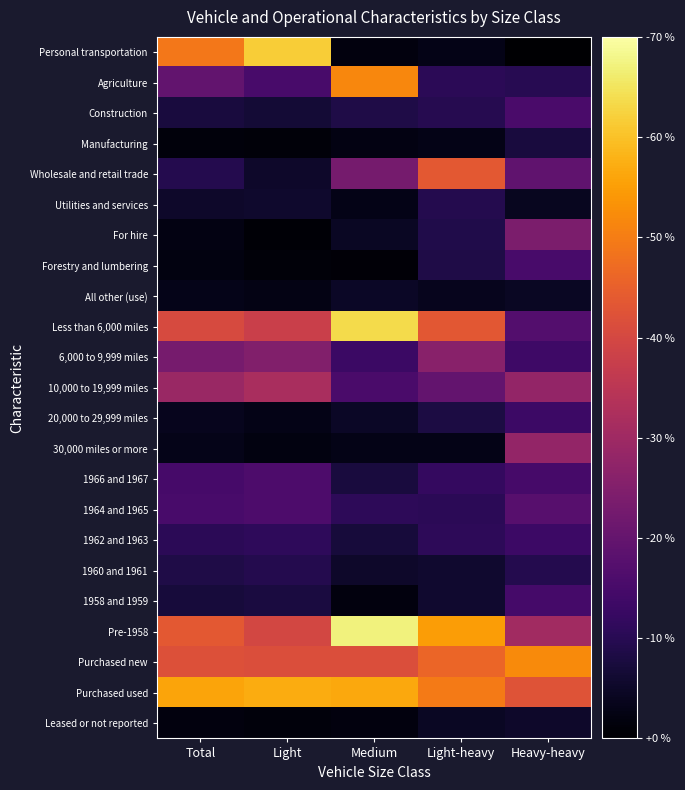

At Medium, list the series in order from largest to smallest.

Pre-1958, Less than 6,000 miles, Purchased used, Agriculture, Purchased new, Wholesale and retail trade, 10,000 to 19,999 miles, 6,000 to 9,999 miles, 1964 and 1965, Construction, 1966 and 1967, 1962 and 1963, 1960 and 1961, All other (use), 20,000 to 29,999 miles, For hire, 30,000 miles or more, Utilities and services, Manufacturing, 1958 and 1959, Leased or not reported, Personal transportation, Forestry and lumbering